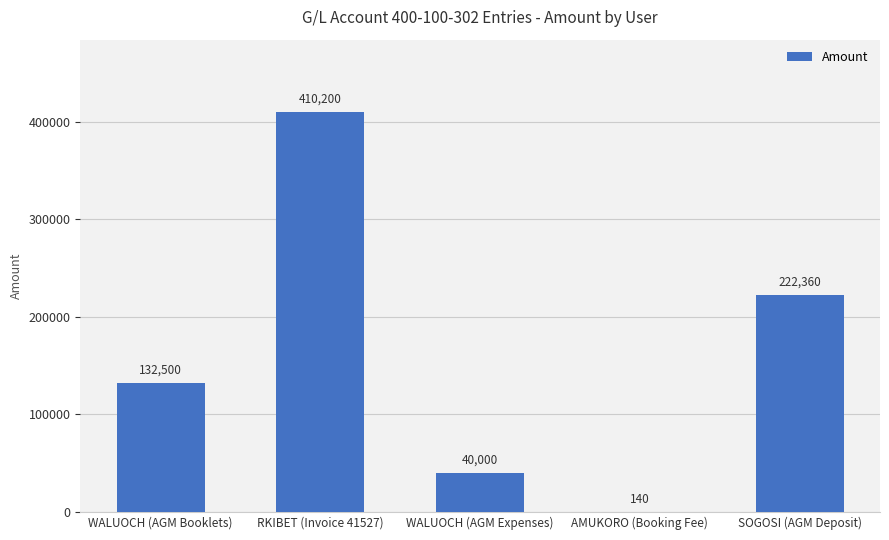

Reading left to right, transcribe all the data shown in this chart.

WALUOCH (AGM Booklets)=132500	RKIBET (Invoice 41527)=410200	WALUOCH (AGM Expenses)=40000	AMUKORO (Booking Fee)=140	SOGOSI (AGM Deposit)=222360